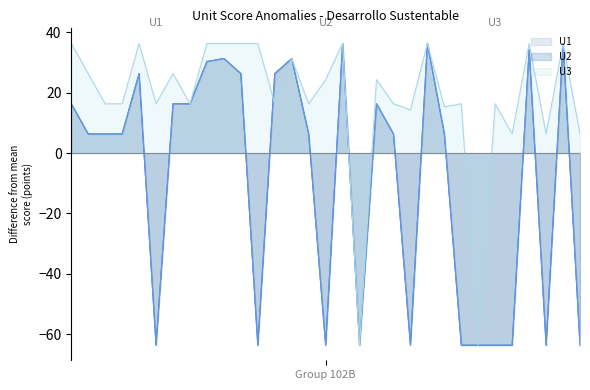

What is the value of the U3 point at the 15th from the left?

16.3